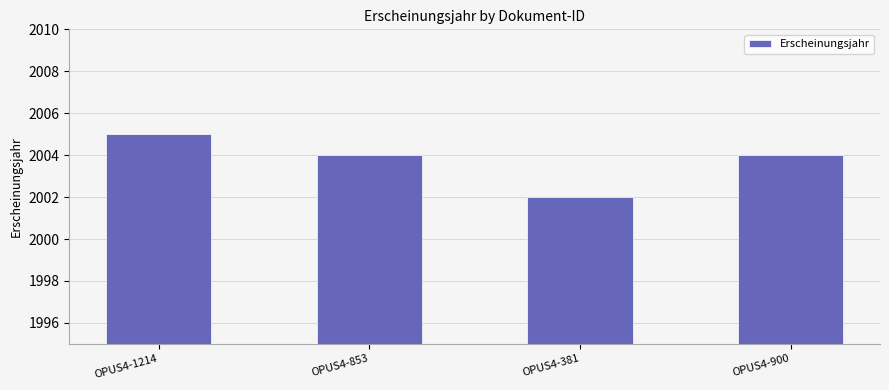

What is the value of the 4th bar from the left?

2004